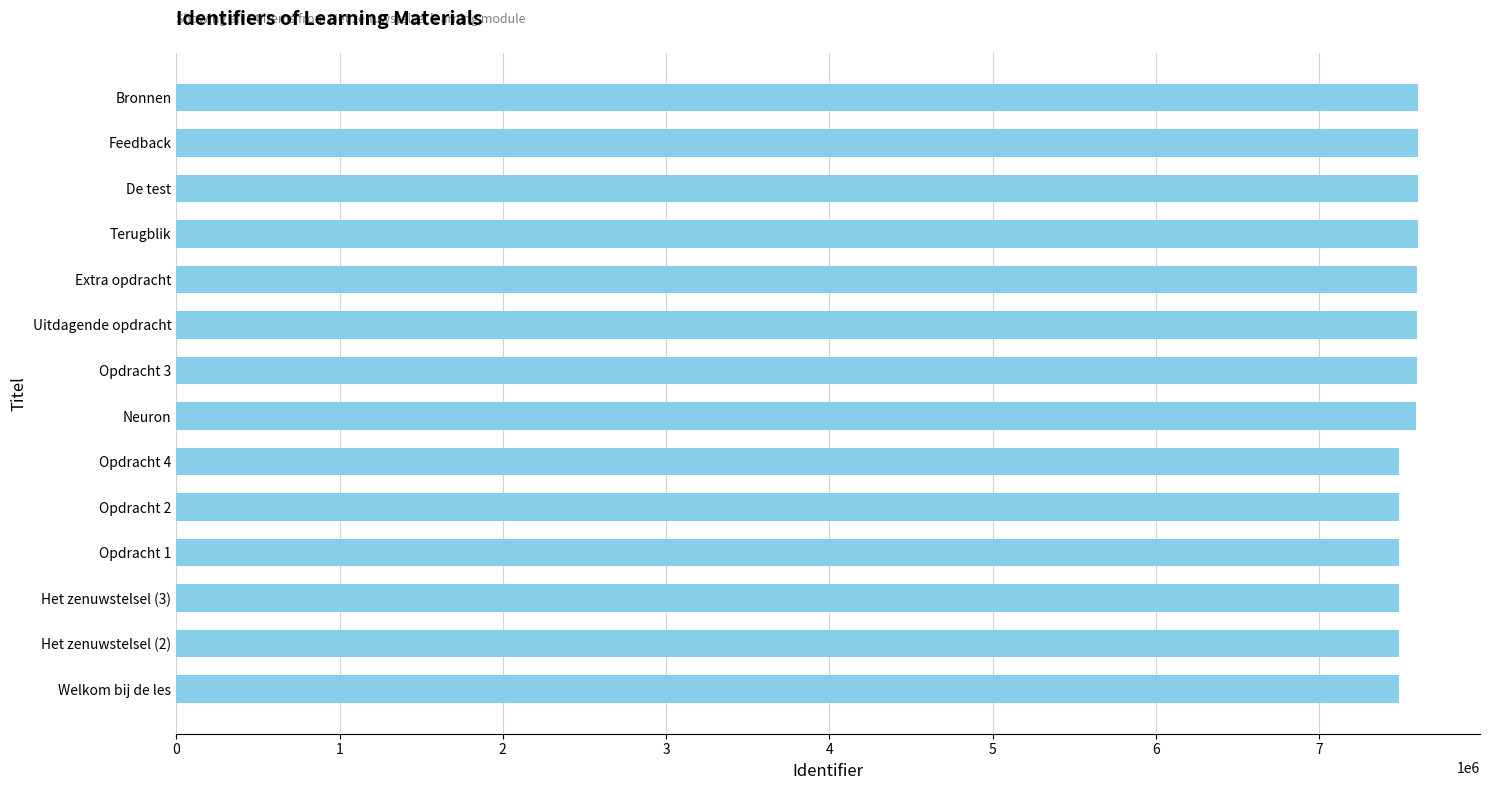

What is the sum of all values?

105747312